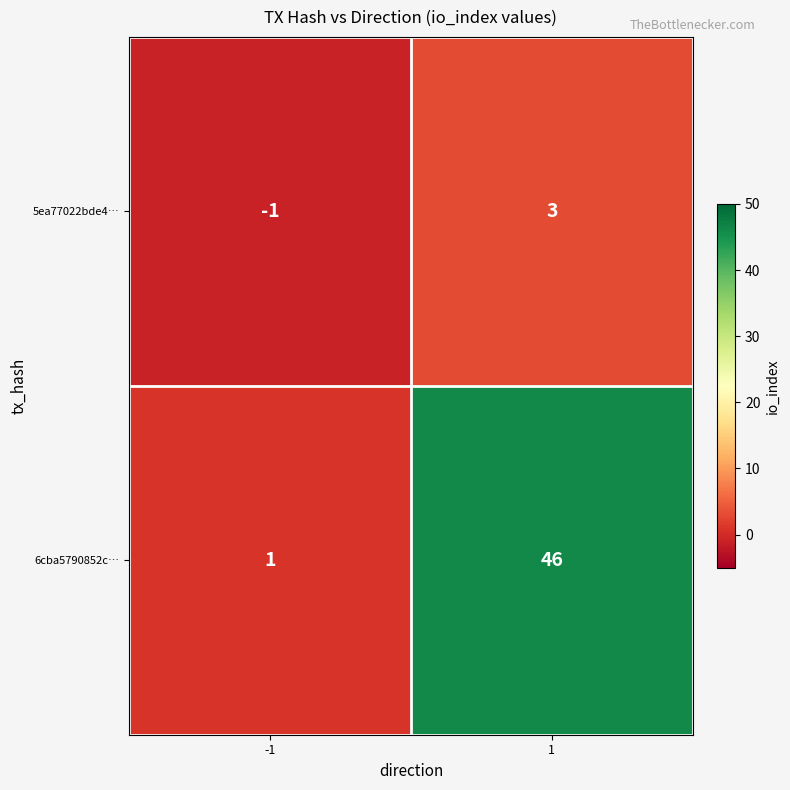

The value of 6cba5790852c… at -1 is 2. True or false?

False